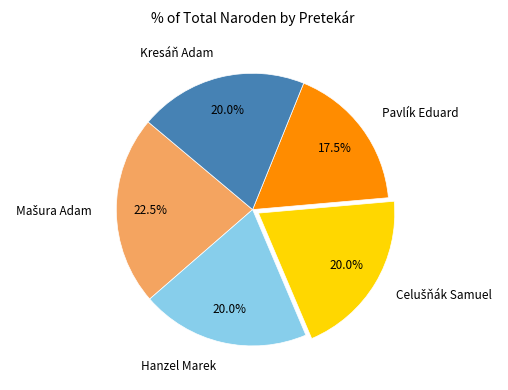

What percentage is NOT represented by Kresáň Adam?

80.0%